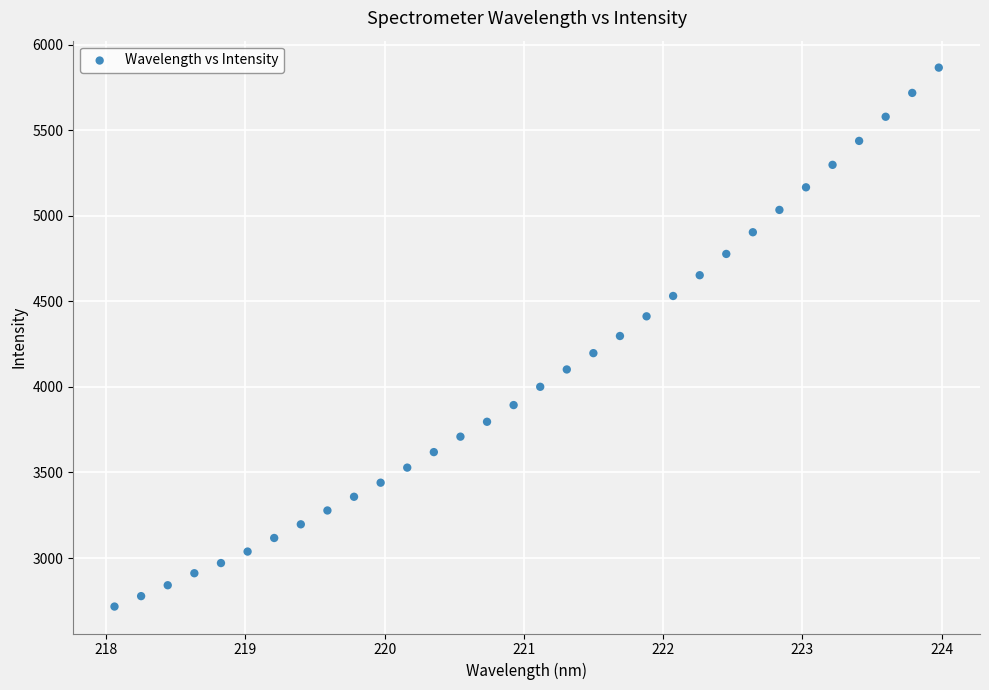

What is the range of X values (max minus min)?

5.9